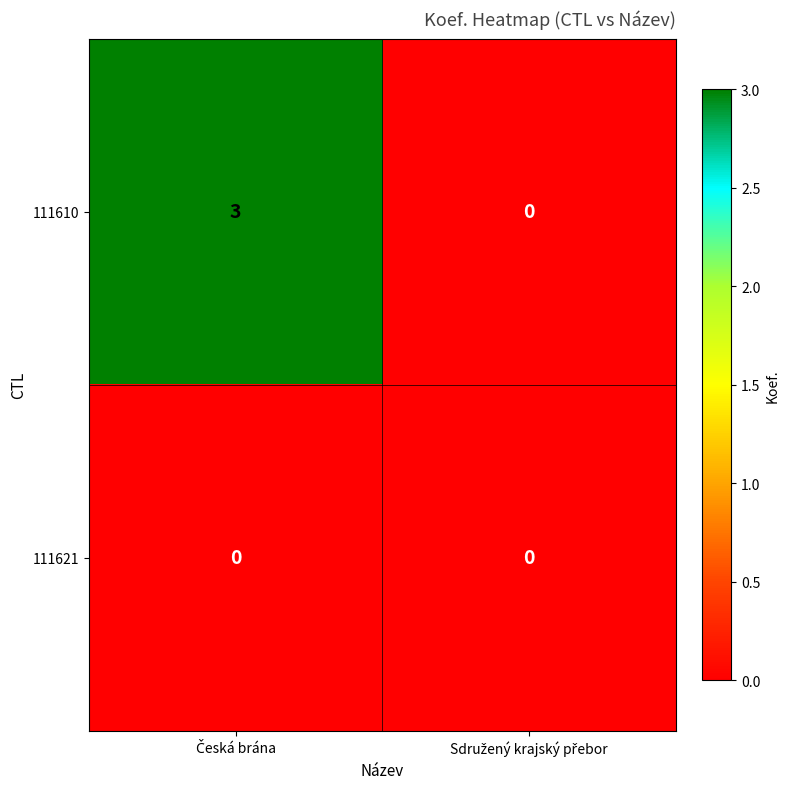

Which series has the widest spread of values?

111610